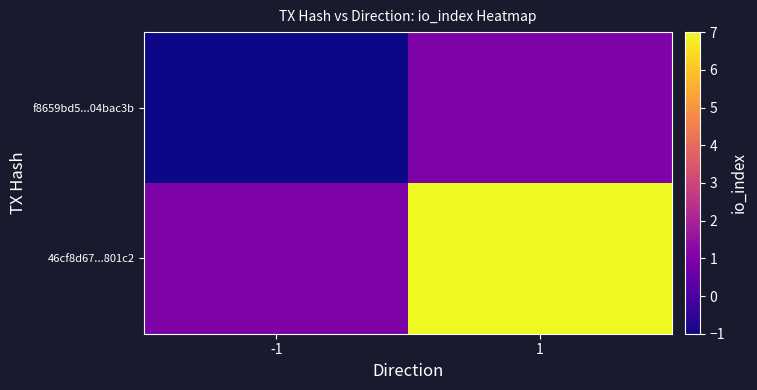

Which series changed the most between -1 and 1?

46cf8d67...801c2